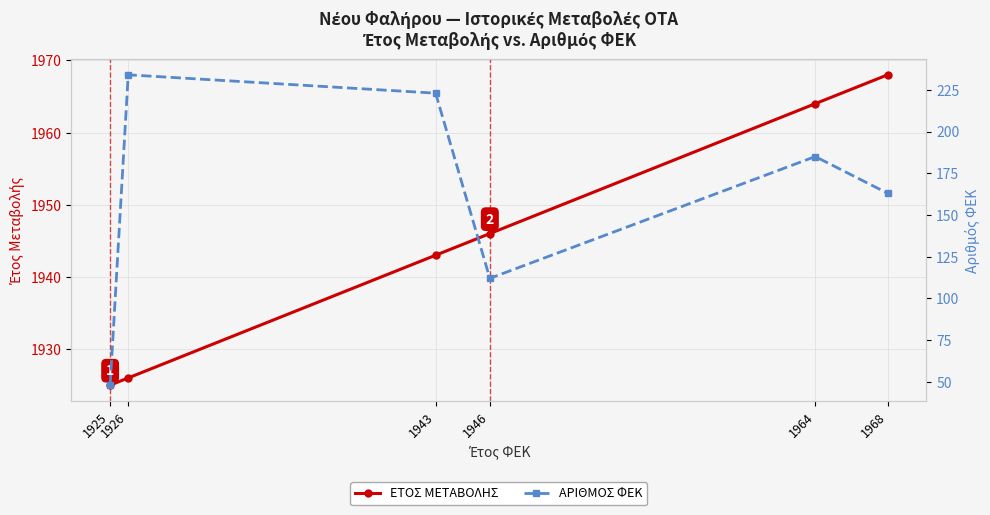

What is the value of the ΕΤΟΣ ΜΕΤΑΒΟΛΗΣ point at the 4th from the left?

1946